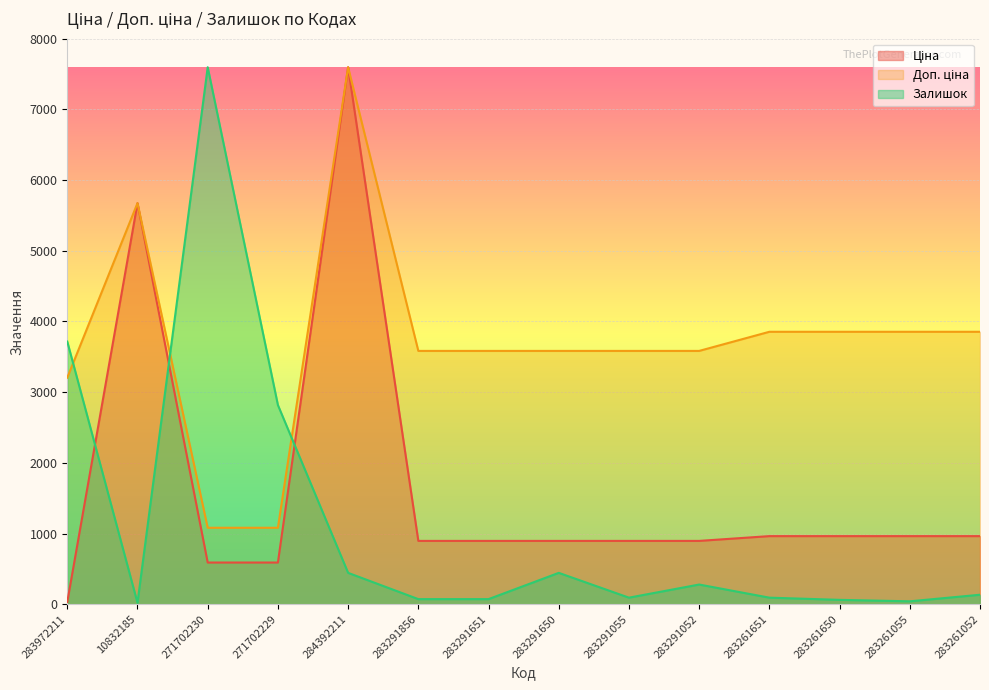

How many lines are shown in the chart?

3